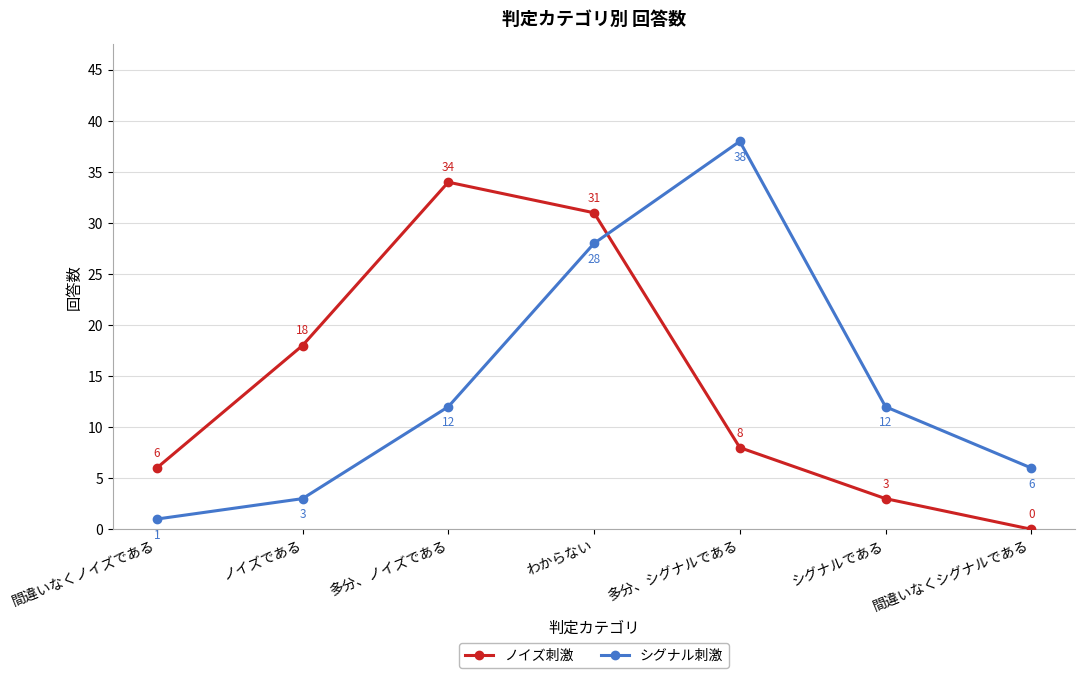

True or false: ノイズ刺激 has a value of 0 at 間違いなくシグナルである.

True